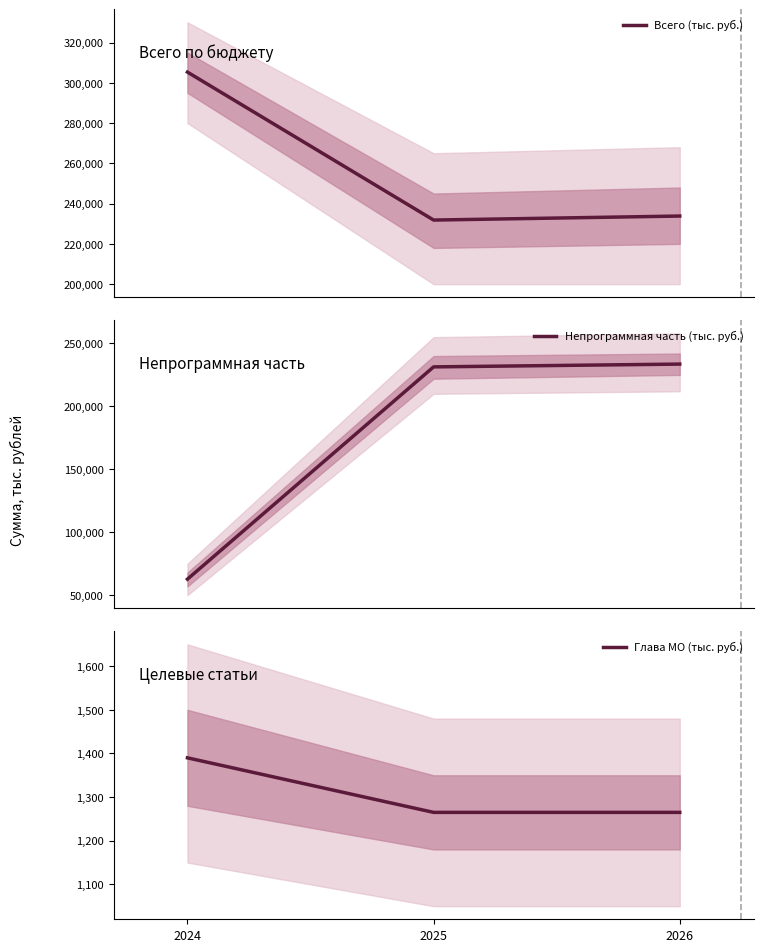

What is the total value across all series at 2024?

369427.1